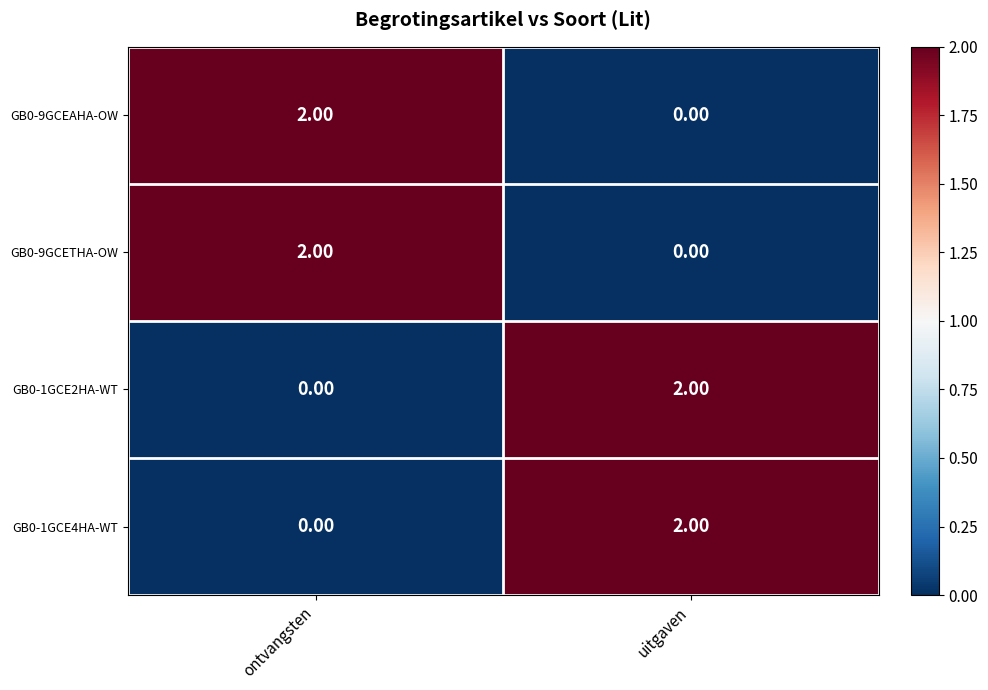

Where is GB0-1GCE2HA-WT nearest to the value 1?

ontvangsten